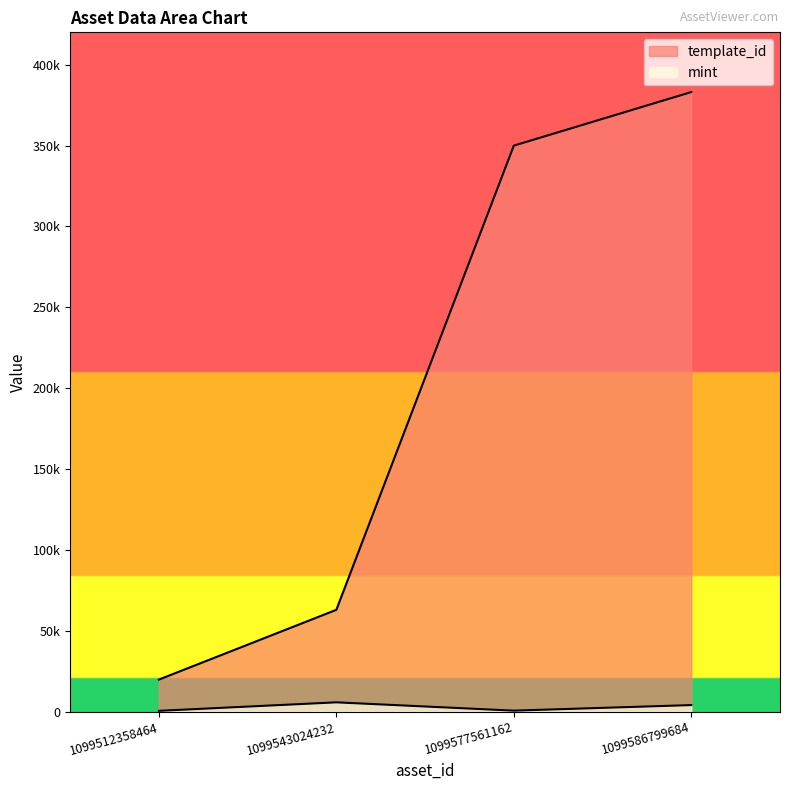

Rank the categories by template_id value from highest to lowest.

1099586799684, 1099577561162, 1099543024232, 1099512358464